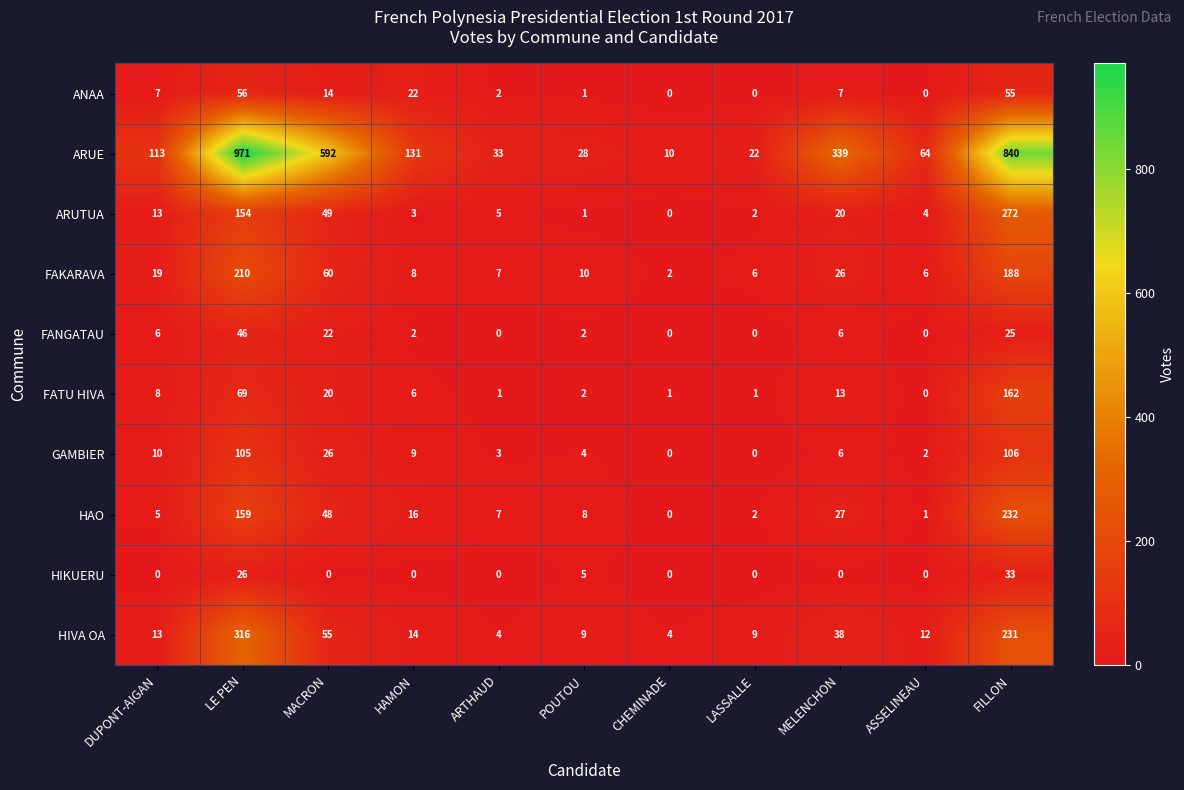

At how many categories does at least one series exceed 763?

2